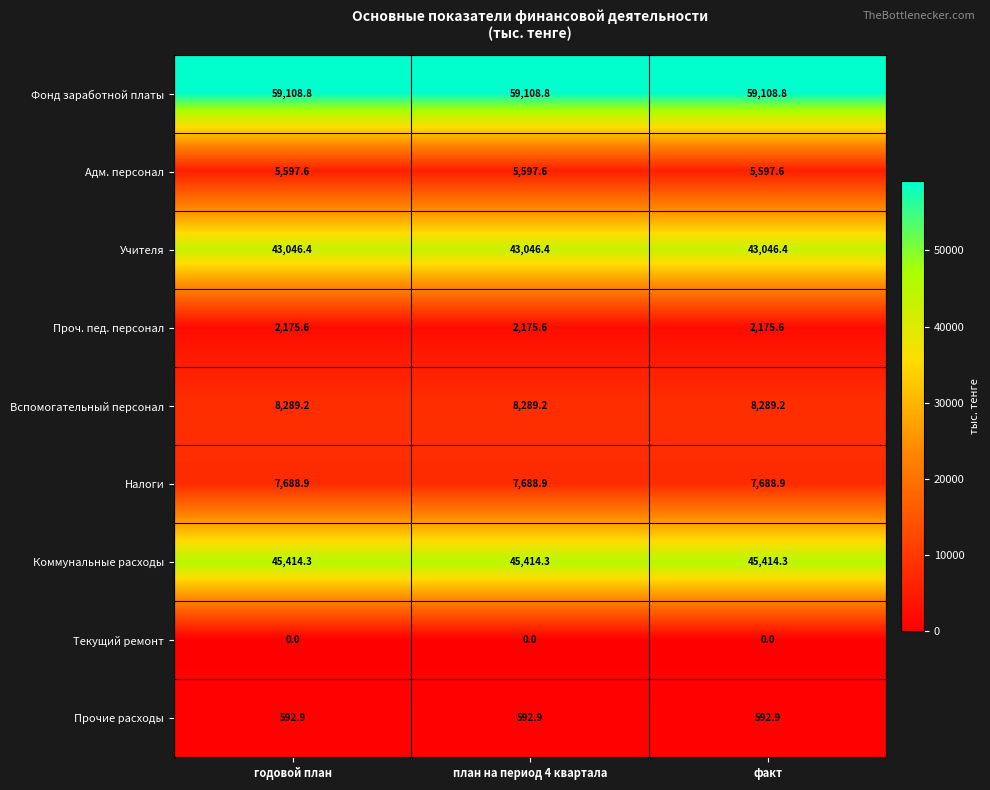

What is the difference between the highest and lowest values at годовой план?

59108.8